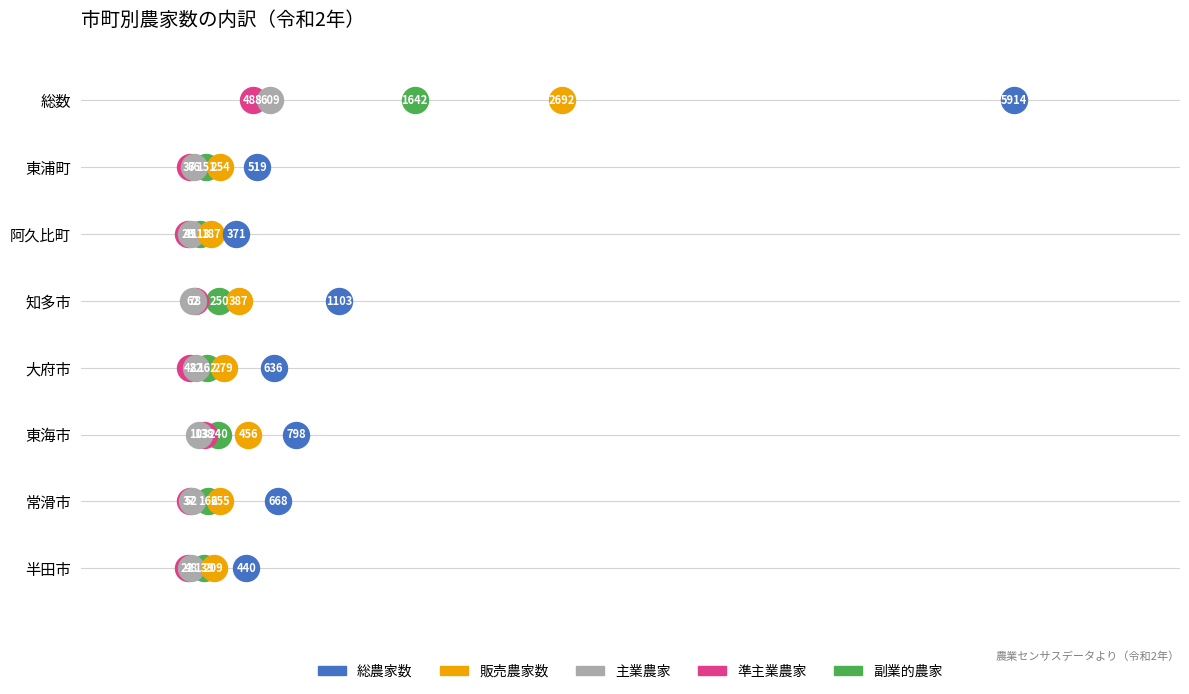

What are all the series names shown in the legend?

総農家数, 販売農家数, 主業農家, 準主業農家, 副業的農家